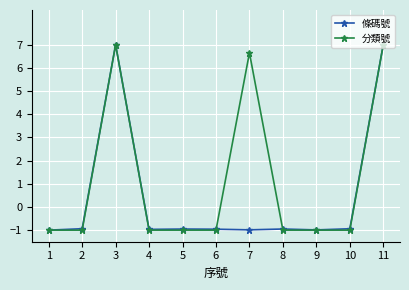

What is the highest value of the 條碼號 series?

7.0